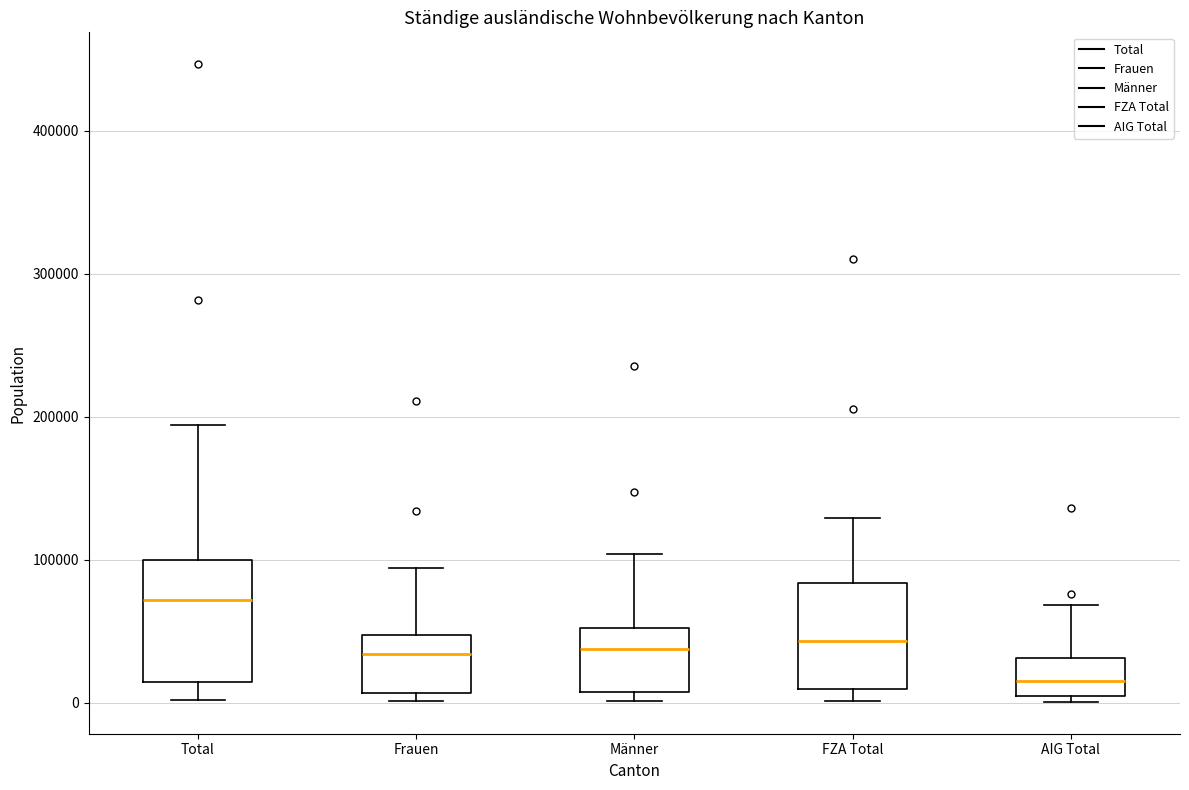

Comparing the boxes themselves (not the whiskers), which one is the tallest?

Total